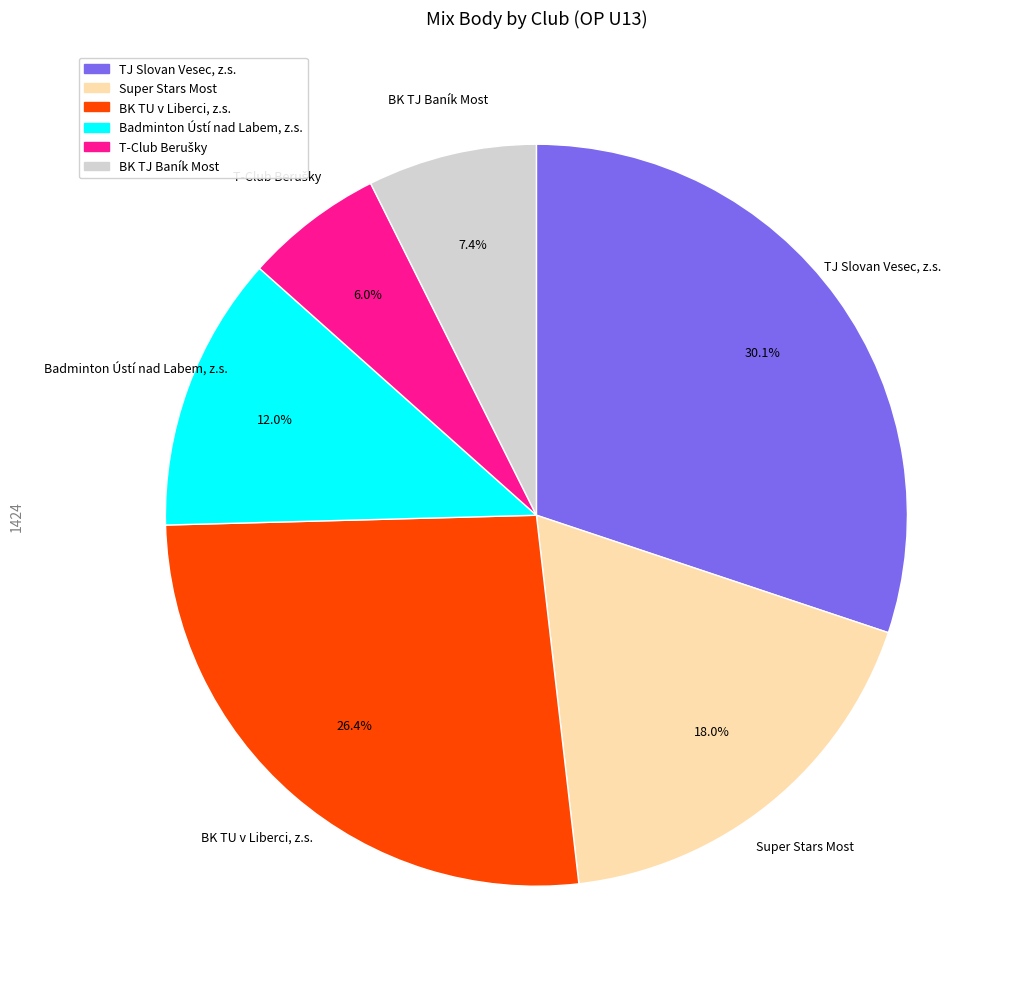

Count the number of slices in the pie.

6